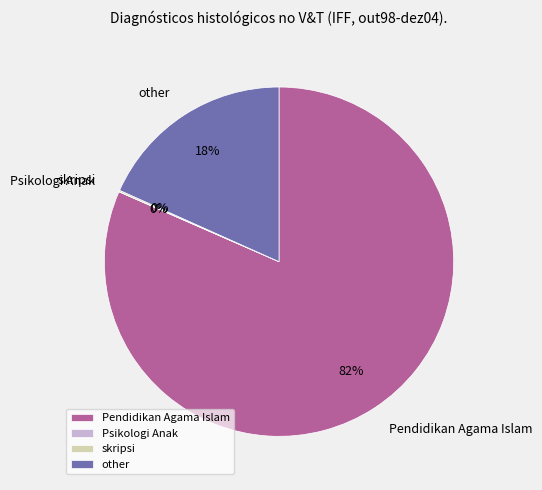

What percentage is the Pendidikan Agama Islam slice, to the nearest percent?

82%